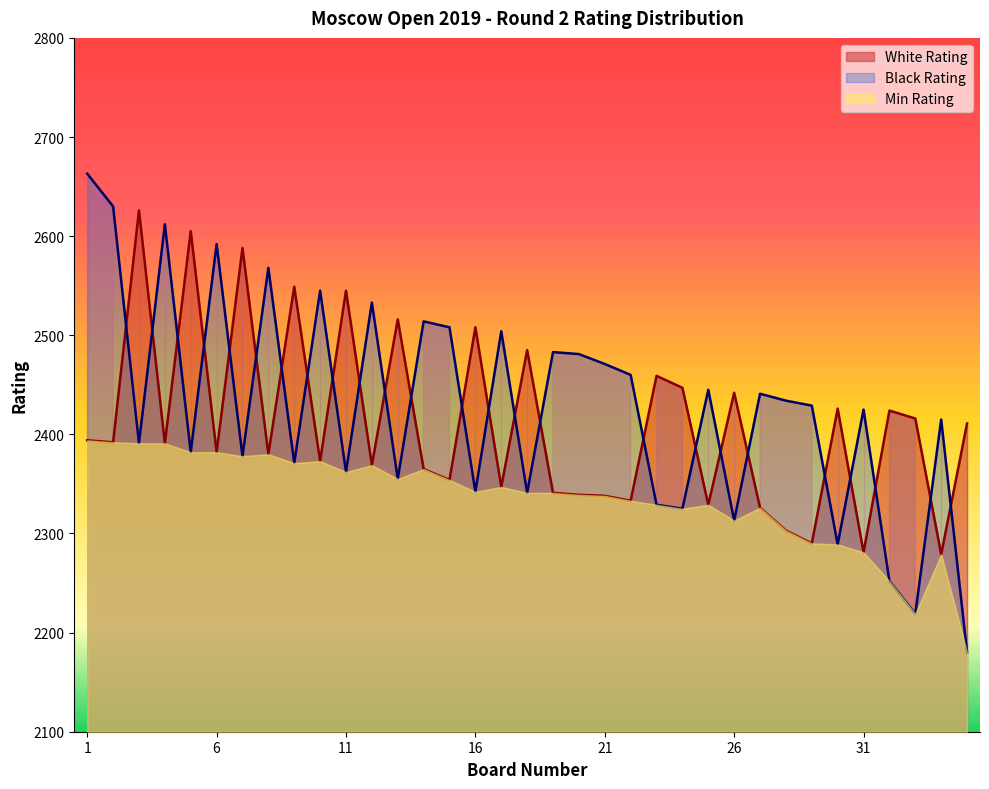

Which series has the largest range (max minus min)?

Black Rating